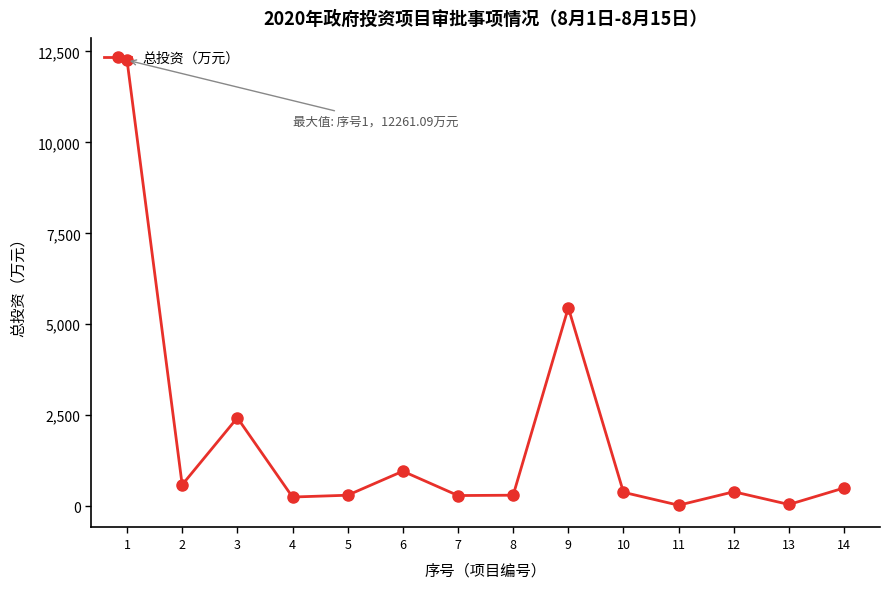

What is the value of the 6th point from the left?

960.0